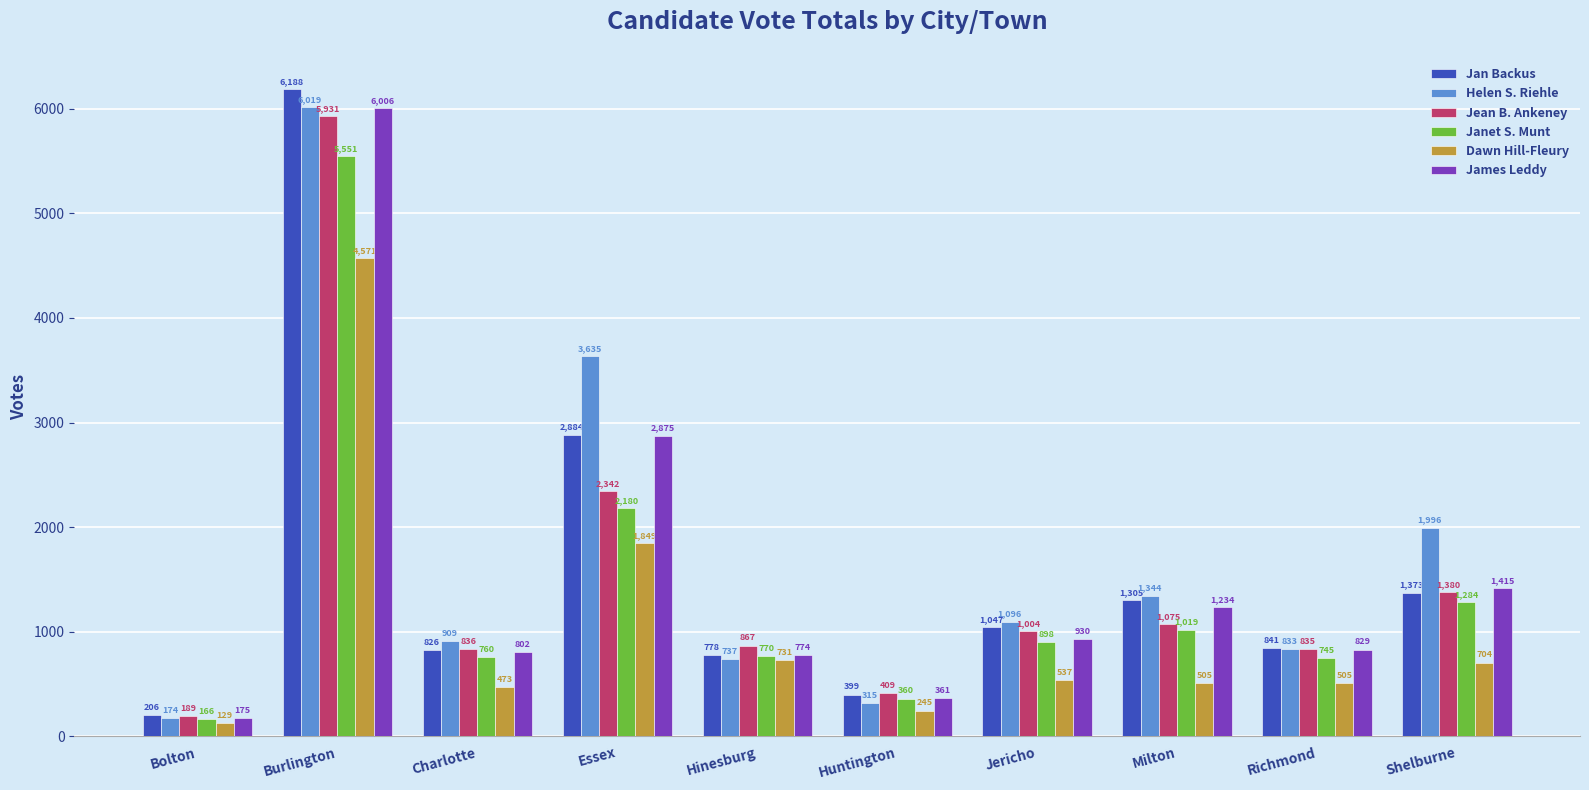

At how many categories does at least one series exceed 2280?

2